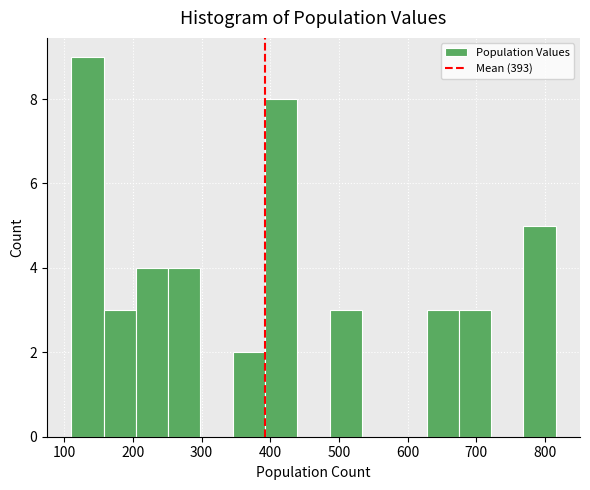

Reading left to right, transcribe this chart: for each bar, give the range it covers on the x-axis and its height. Neither the bar edges nor the heights are printed on the chart, so give them approximately, as read against the axes.

110 to 160: 9
160 to 200: 3
200 to 250: 4
250 to 300: 4
300 to 350: 0
350 to 390: 2
390 to 440: 8
440 to 490: 0
490 to 530: 3
530 to 580: 0
580 to 630: 0
630 to 670: 3
670 to 720: 3
720 to 770: 0
770 to 820: 5